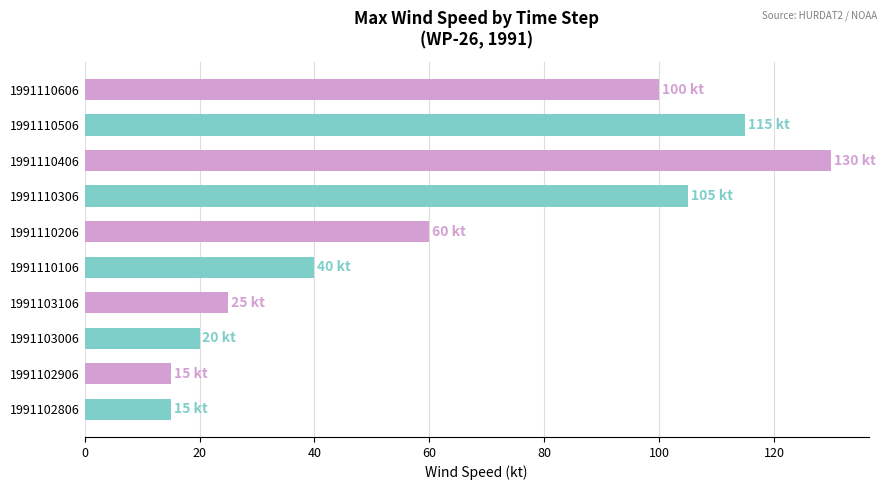

What is the approximate value at 1991110206?

60